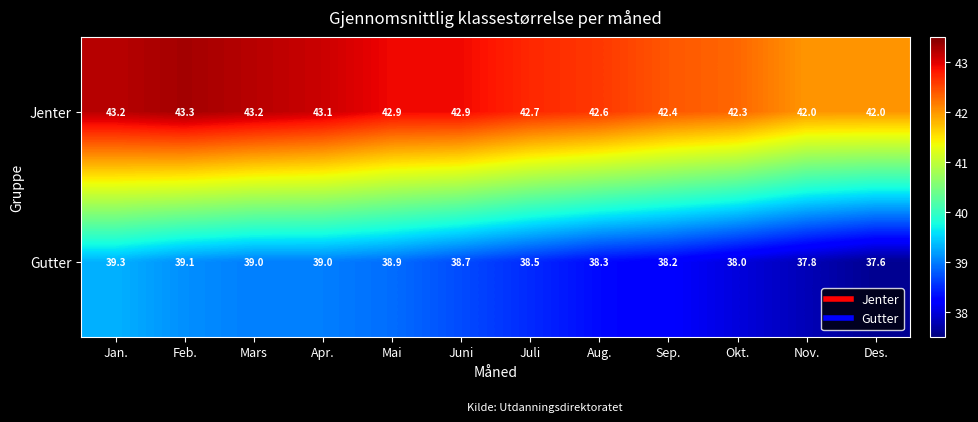

The value of Jenter at Sep. is 42.4. True or false?

True